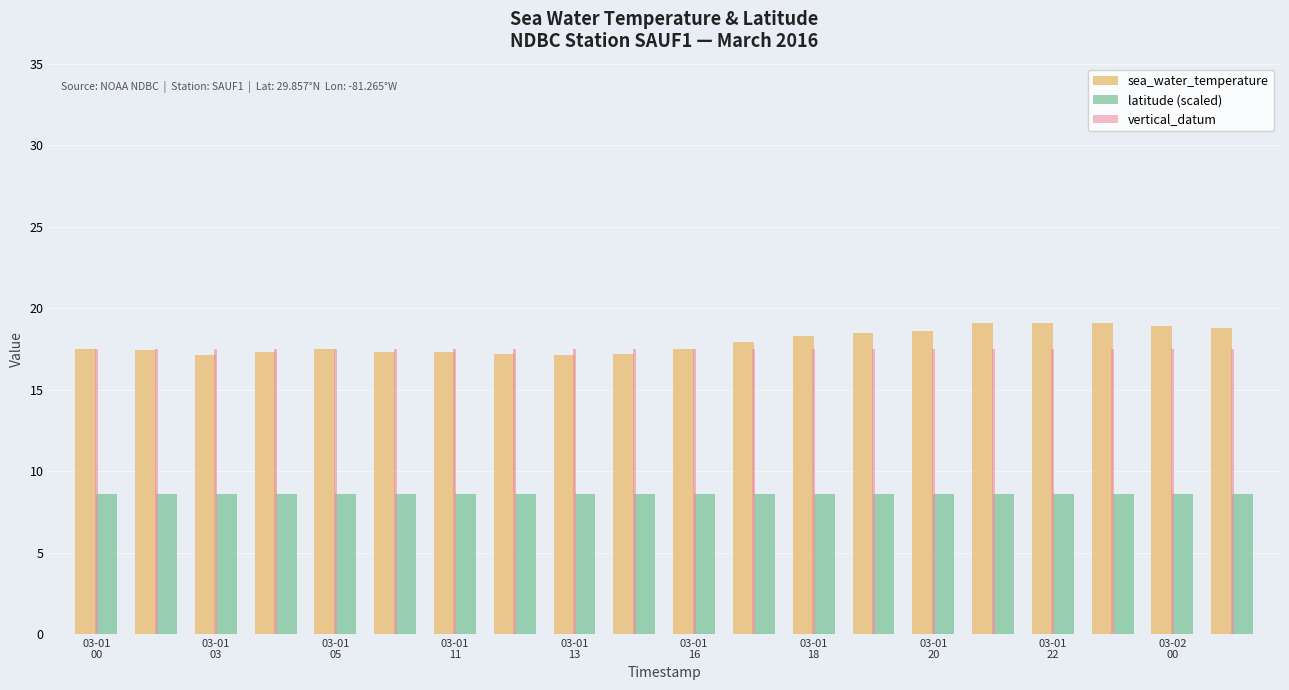

What is the maximum value shown in the chart?

19.1